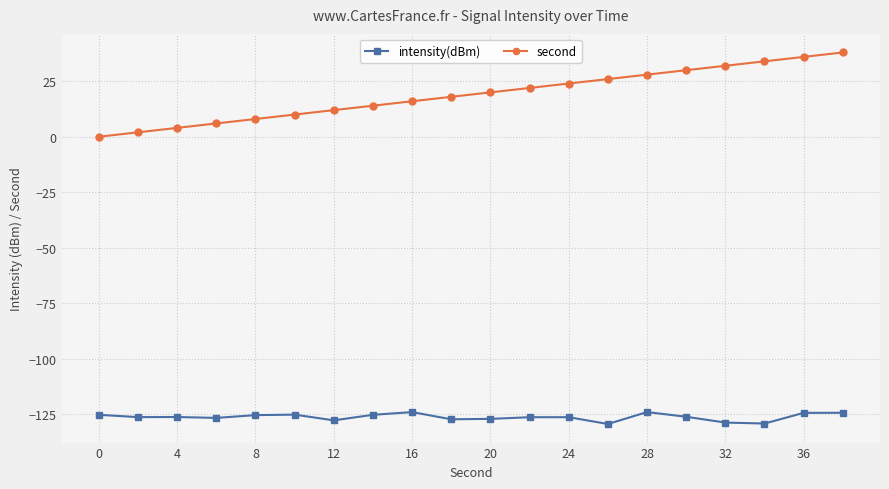

Which series has the largest total across all categories?

second